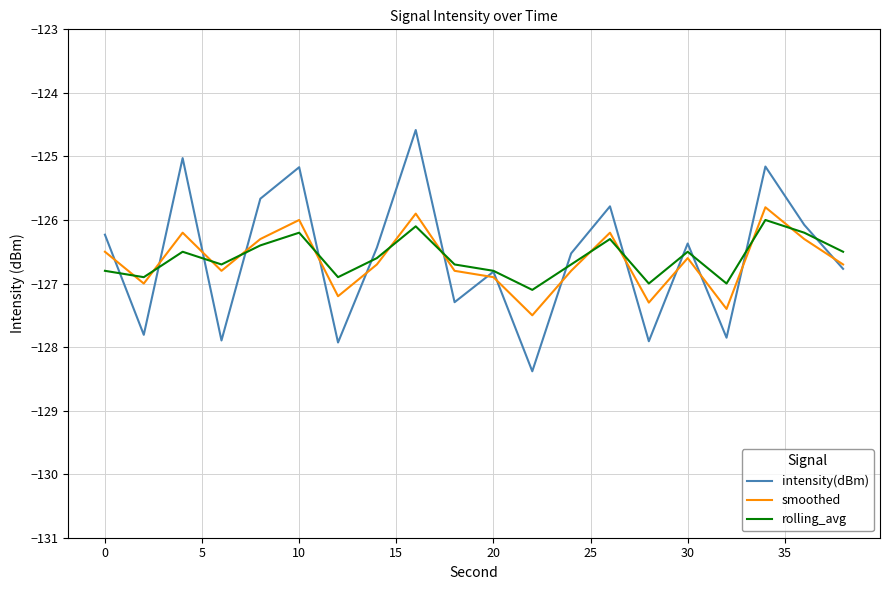

Which series ends up on top after the final intersection of rolling_avg and intensity(dBm)?

rolling_avg